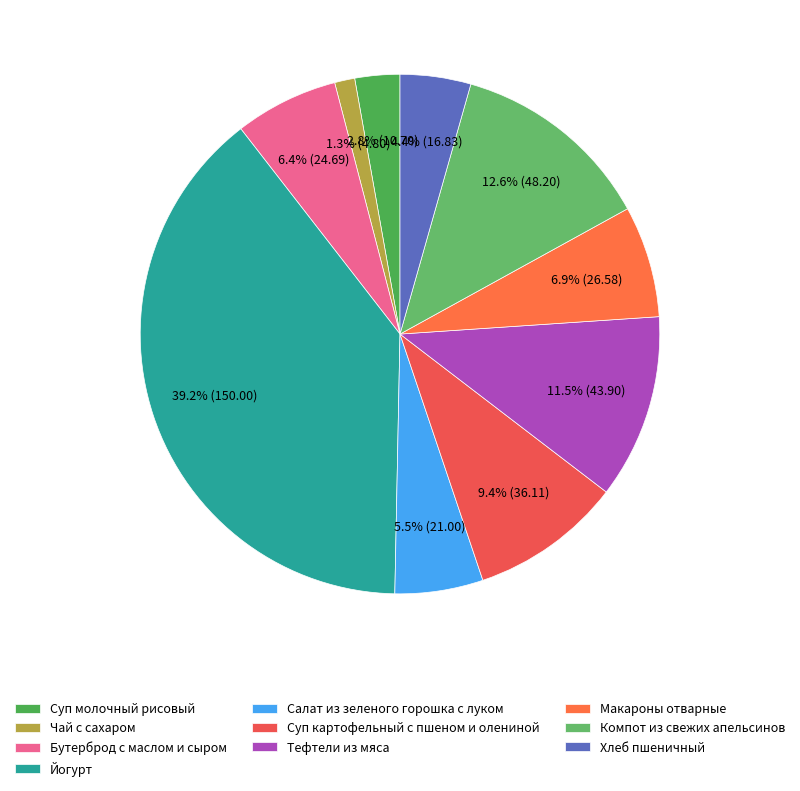

Rank the categories by value from lowest to highest.

Чай с сахаром, Суп молочный рисовый, Хлеб пшеничный, Салат из зеленого горошка с луком, Бутерброд с маслом и сыром, Макароны отварные, Суп картофельный с пшеном и олениной, Тефтели из мяса, Компот из свежих апельсинов, Йогурт